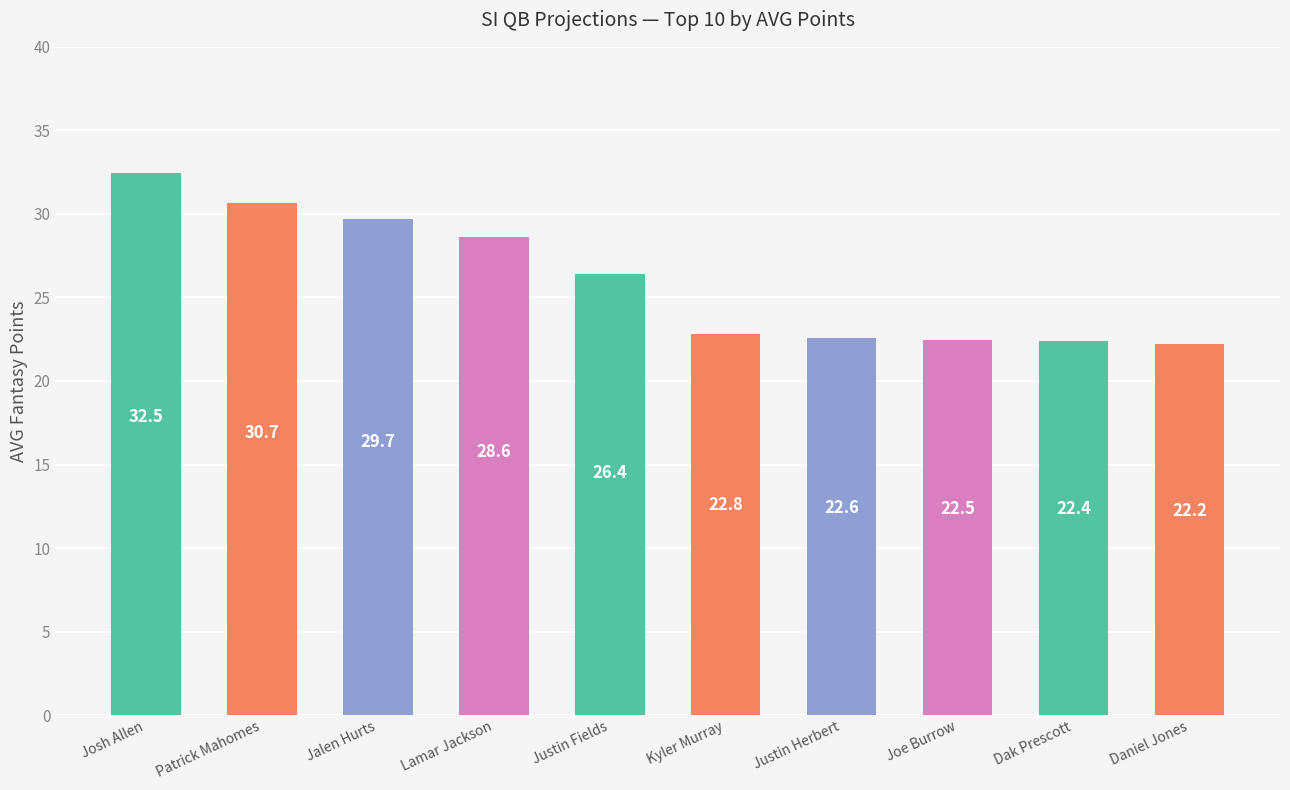

What is the label of the 4th bar from the left?

Lamar Jackson